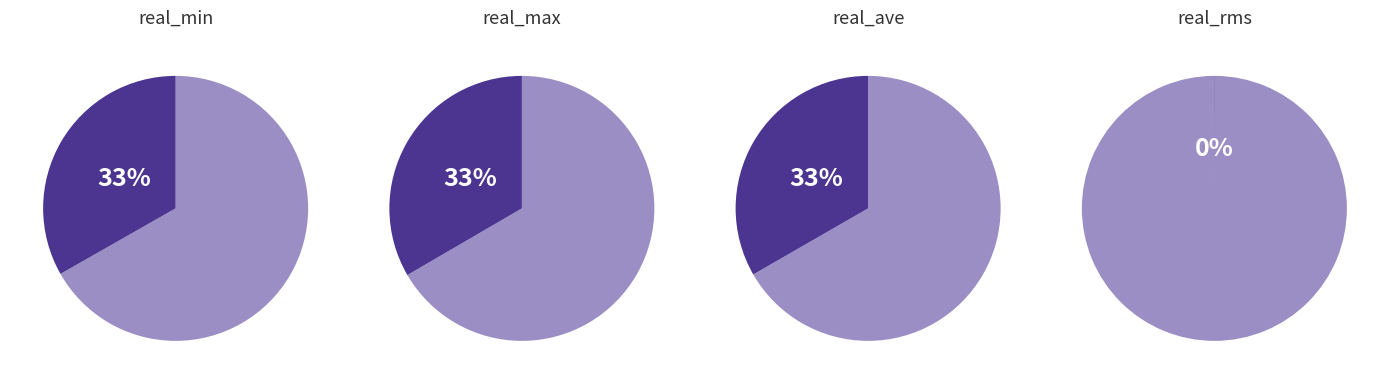

Which series has the largest range (max minus min)?

real_max